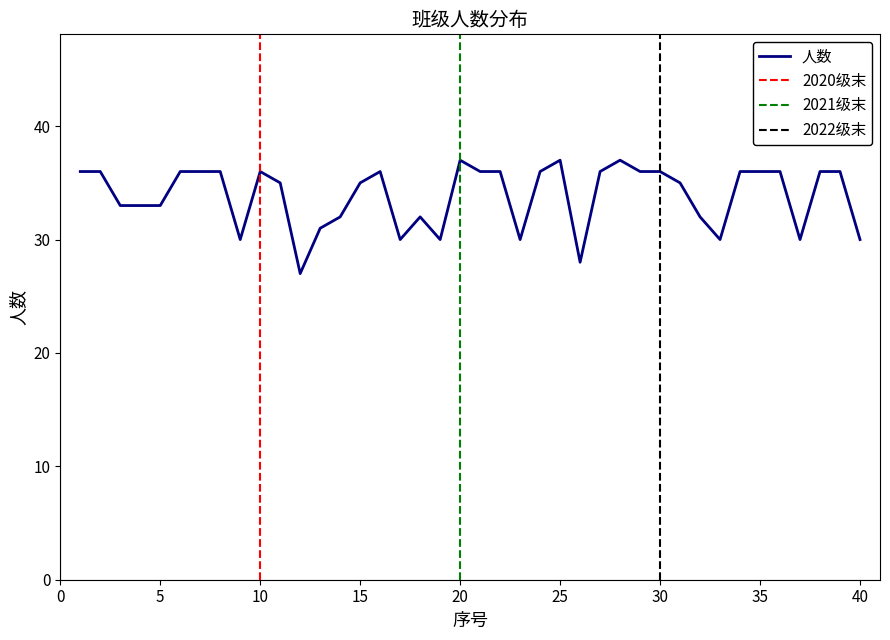

How many data points are less than 36?

19